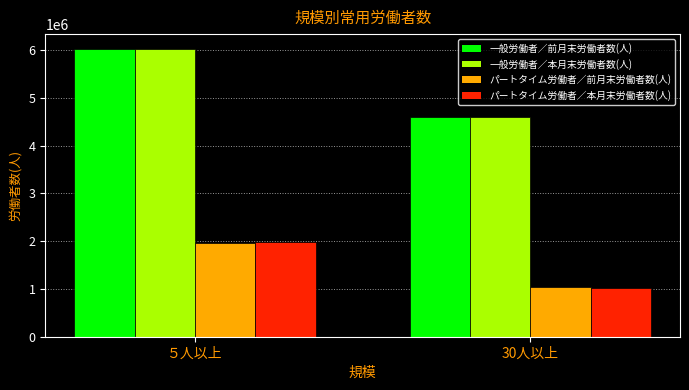

What is the label of the 2nd bar from the left?

30人以上